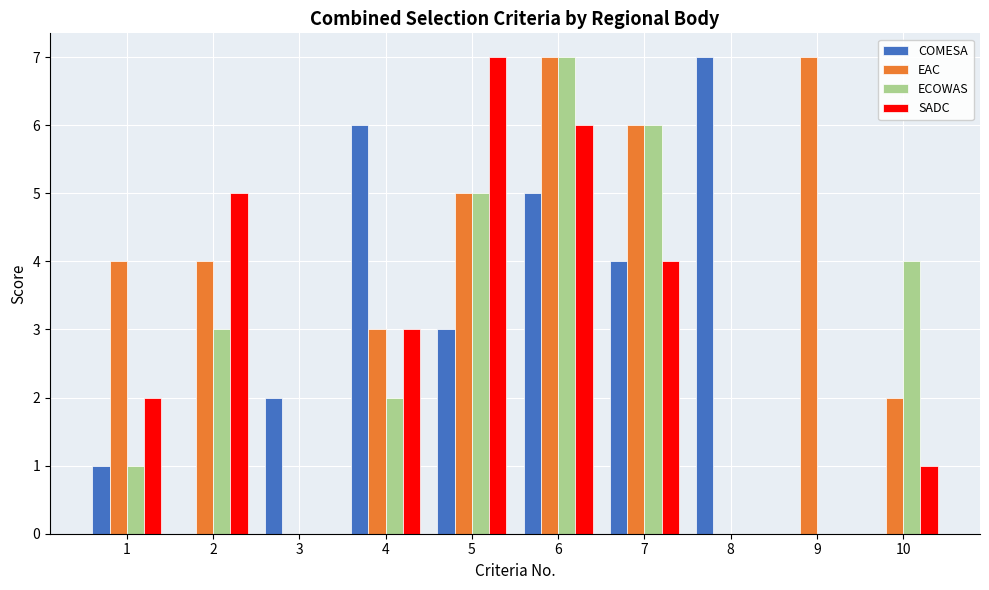

How many groups of bars are there?

10